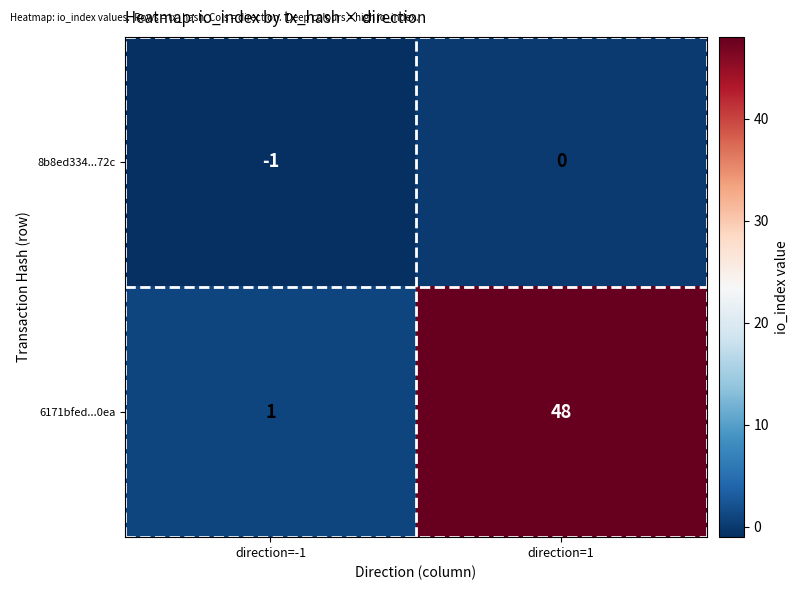

Which series has the largest range (max minus min)?

6171bfed...0ea